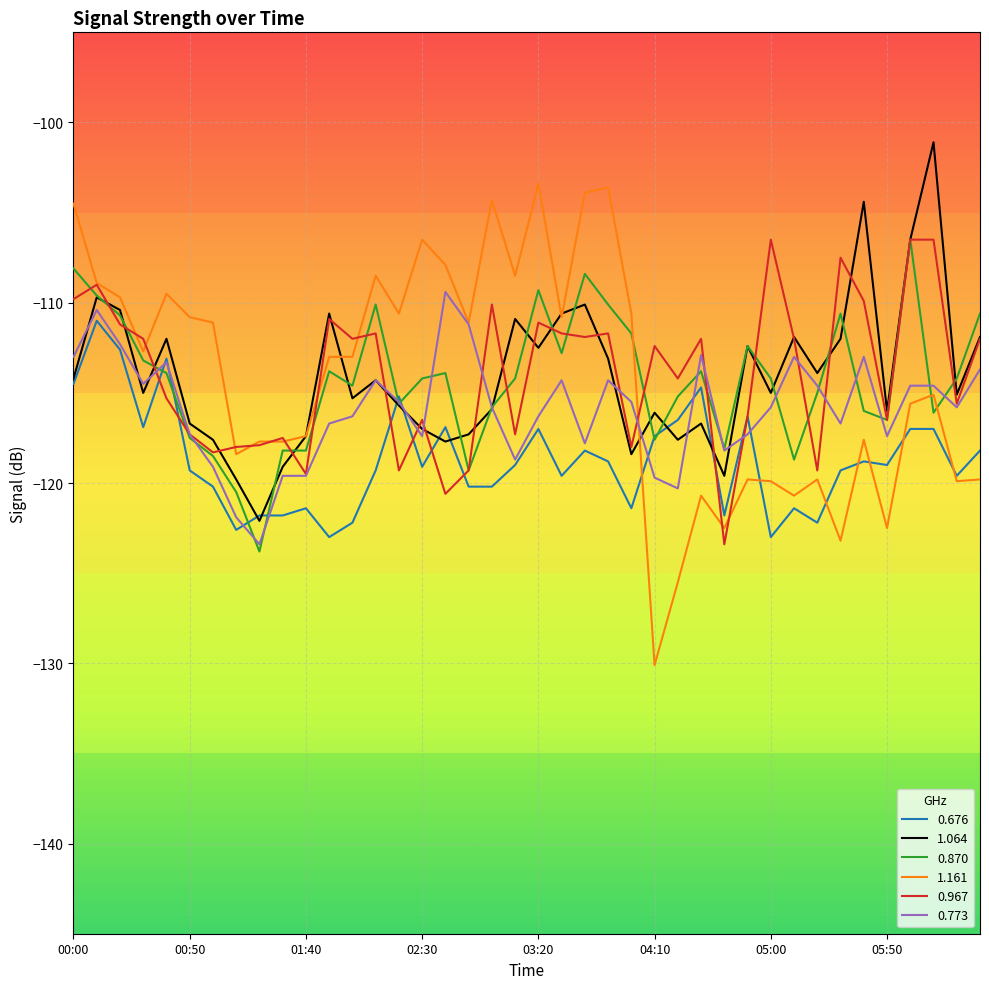

What is the difference between the maximum and second lowest values in the 0.967 series?

14.1